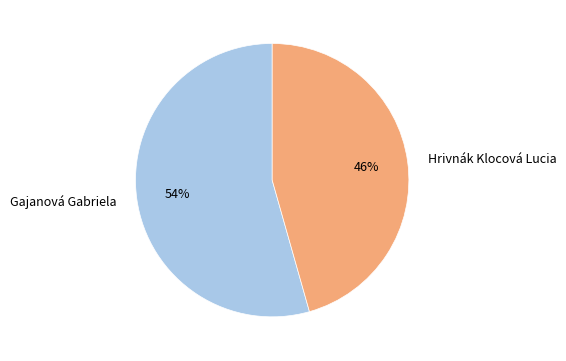

To the nearest percent, what percentage of the pie is Gajanová Gabriela?

54%